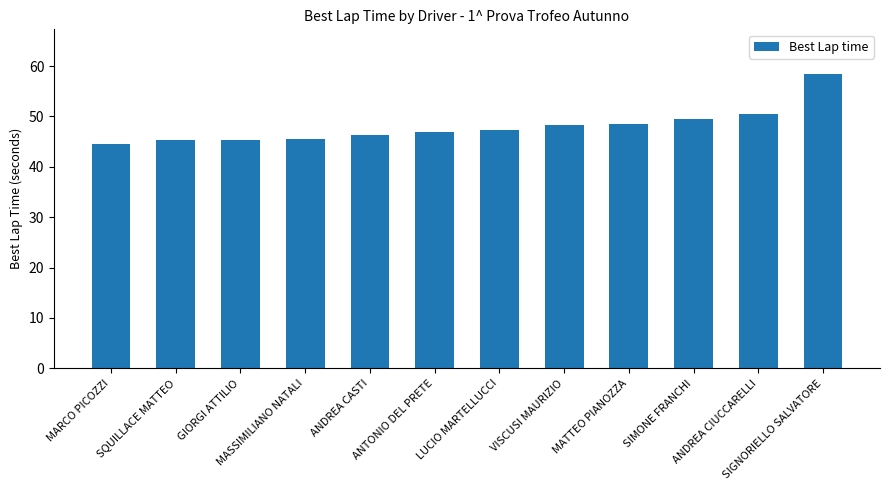

What is the difference between the second highest and minimum values?

5.9